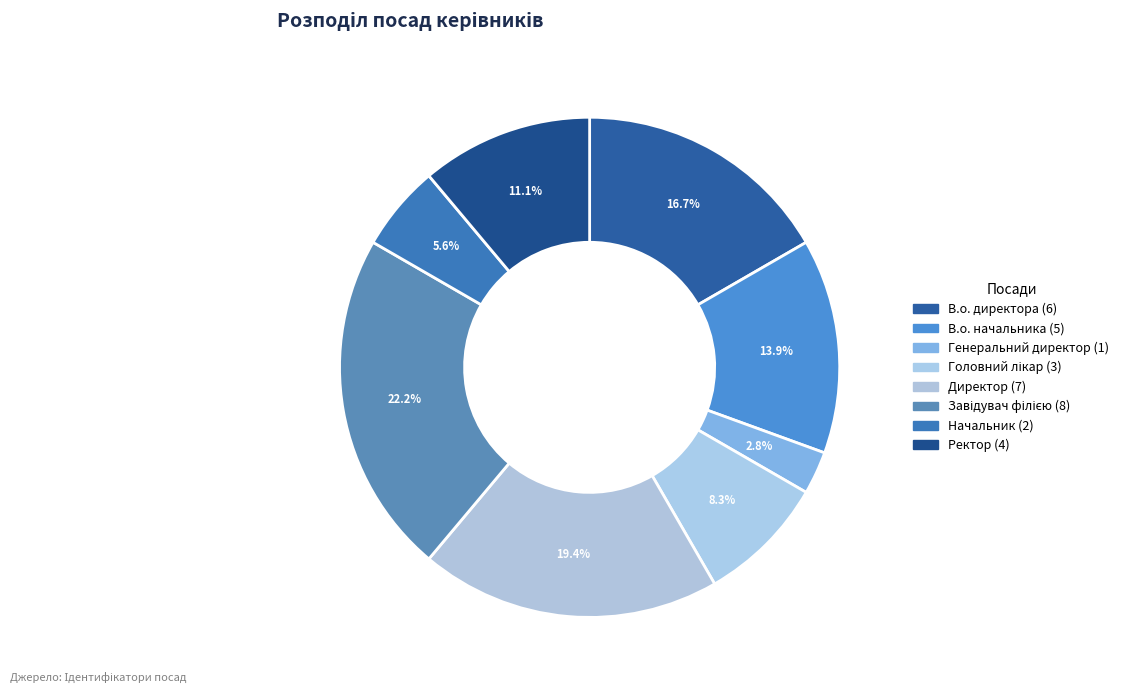

To the nearest percent, what is the difference between the Директор and Завідувач філією slice percentages?

3%